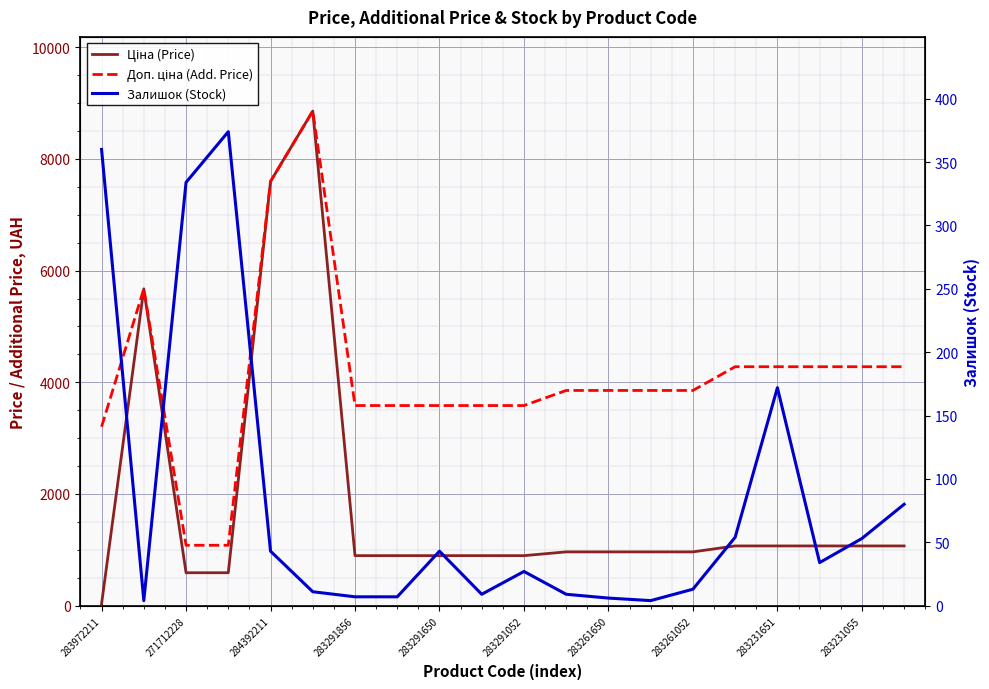

At how many categories does at least one series exceed 1427?

18